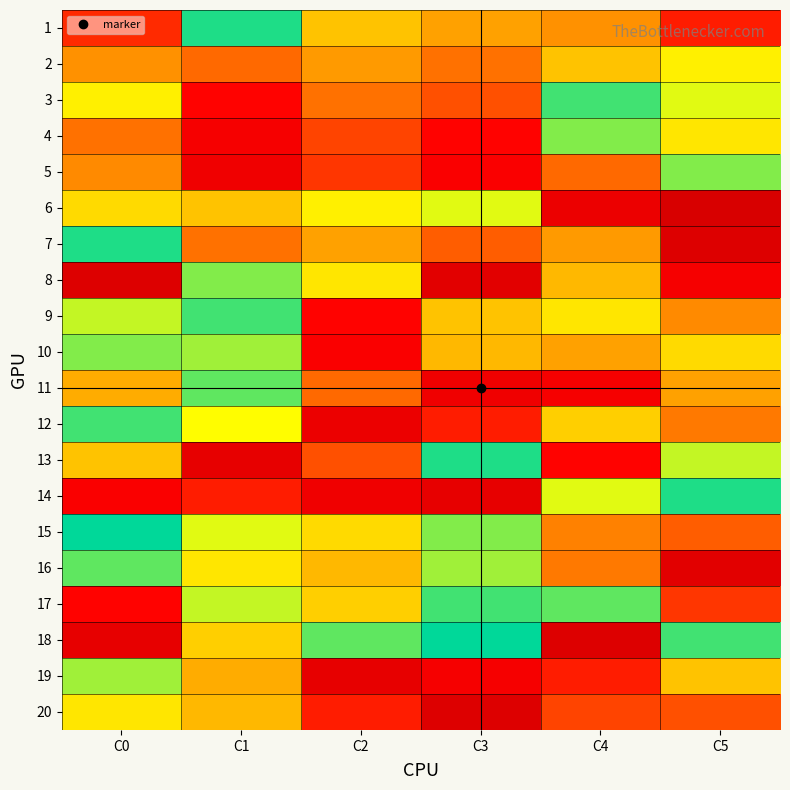

Reading left to right, list all the values displayed in this chart.

1: C0=11	C1=38	C2=26	C3=23	C4=21	C5=10
2: C0=21	C1=16	C2=22	C3=17	C4=26	C5=30
3: C0=30	C1=8	C2=17	C3=14	C4=37	C5=32
4: C0=17	C1=6	C2=13	C3=8	C4=35	C5=29
5: C0=20	C1=5	C2=12	C3=7	C4=16	C5=35
6: C0=28	C1=26	C2=30	C3=32	C4=4	C5=0
7: C0=38	C1=17	C2=23	C3=15	C4=22	C5=1
8: C0=1	C1=35	C2=29	C3=2	C4=25	C5=6
9: C0=33	C1=37	C2=8	C3=26	C4=29	C5=20
10: C0=35	C1=34	C2=7	C3=25	C4=23	C5=28
11: C0=24	C1=36	C2=16	C3=5	C4=6	C5=23
12: C0=37	C1=31	C2=4	C3=10	C4=27	C5=18
13: C0=26	C1=3	C2=14	C3=38	C4=8	C5=33
14: C0=7	C1=10	C2=5	C3=3	C4=32	C5=38
15: C0=39	C1=32	C2=28	C3=35	C4=19	C5=15
16: C0=36	C1=29	C2=25	C3=34	C4=18	C5=2
17: C0=8	C1=33	C2=27	C3=37	C4=36	C5=12
18: C0=3	C1=27	C2=36	C3=39	C4=1	C5=37
19: C0=34	C1=24	C2=3	C3=6	C4=10	C5=26
20: C0=29	C1=25	C2=10	C3=1	C4=13	C5=14